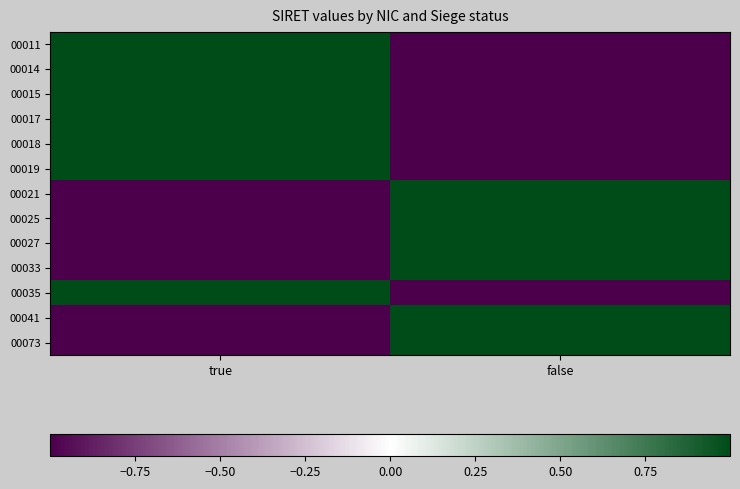

Reading right to left, what are all the values shown in this chart?

00011: false=-1	true=1
00014: false=-1	true=1
00015: false=-1	true=1
00017: false=-1	true=1
00018: false=-1	true=1
00019: false=-1	true=1
00021: false=1	true=-1
00025: false=1	true=-1
00027: false=1	true=-1
00033: false=1	true=-1
00035: false=-1	true=1
00041: false=1	true=-1
00073: false=1	true=-1